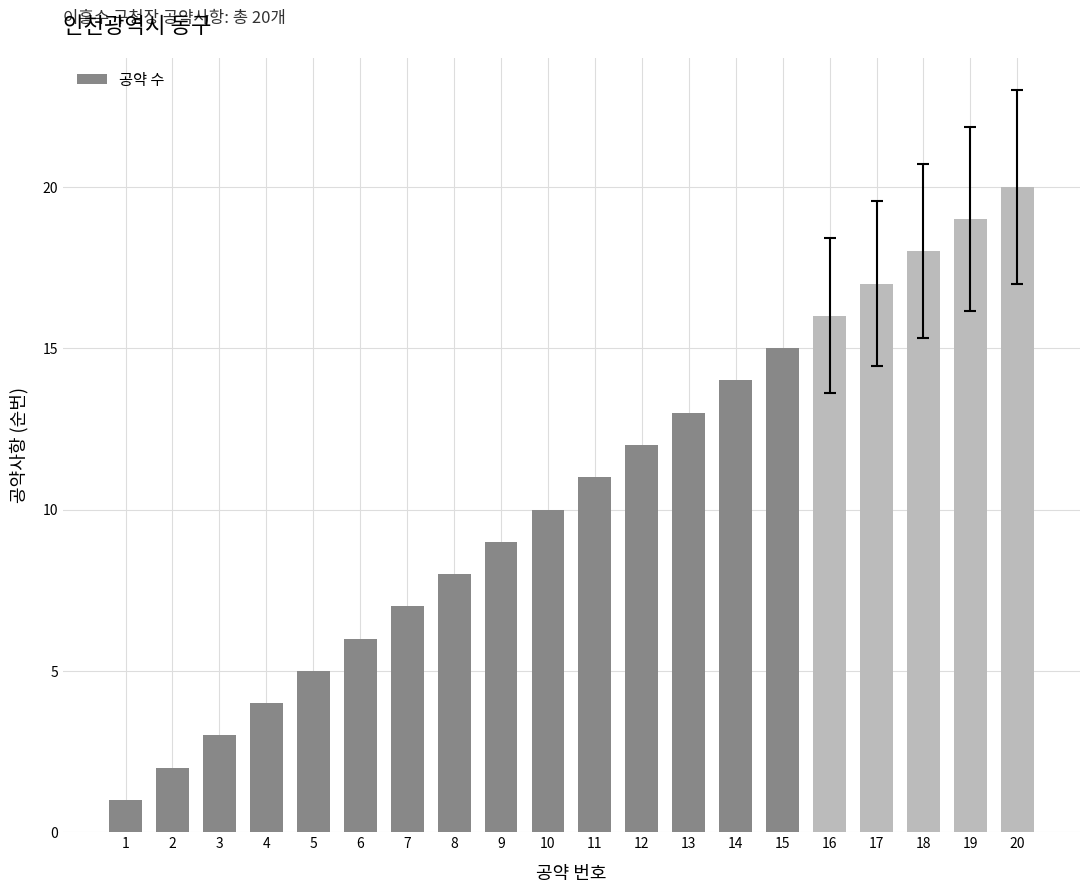

Approximately how many times larger is the value at 11 compared to 1?

11.0